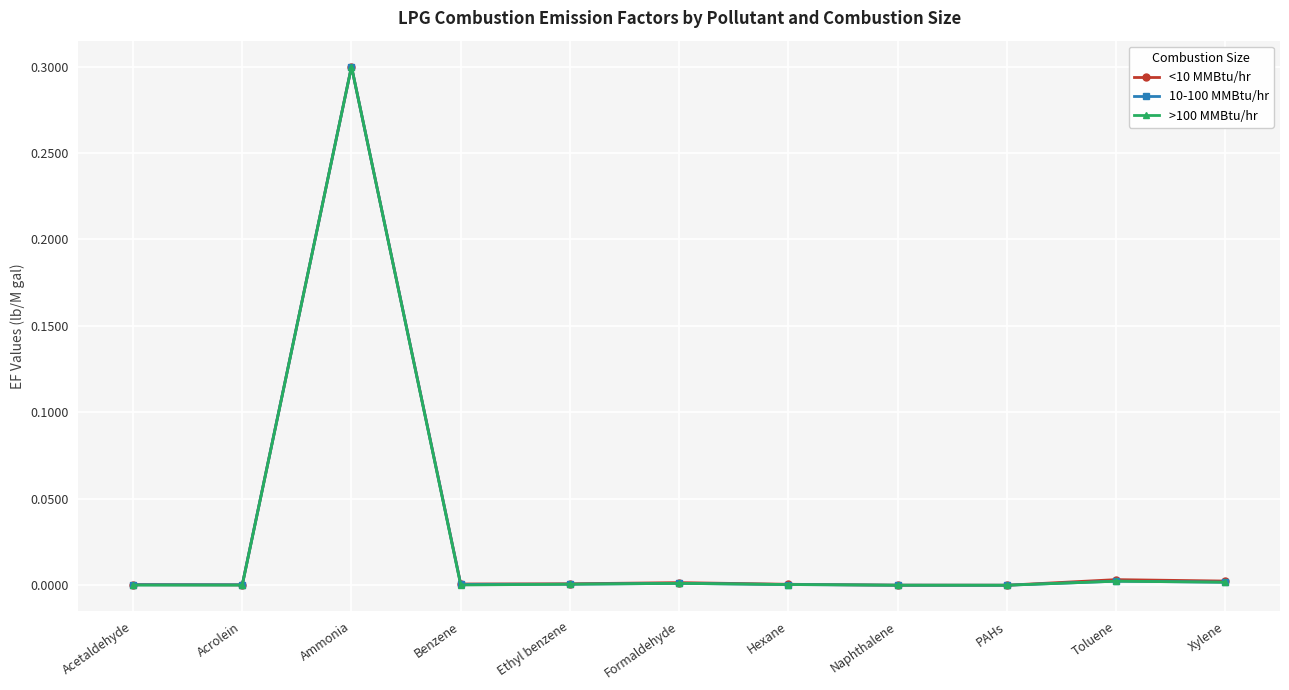

True or false: <10 MMBtu/hr has a value of 0.0 at Hexane.

True